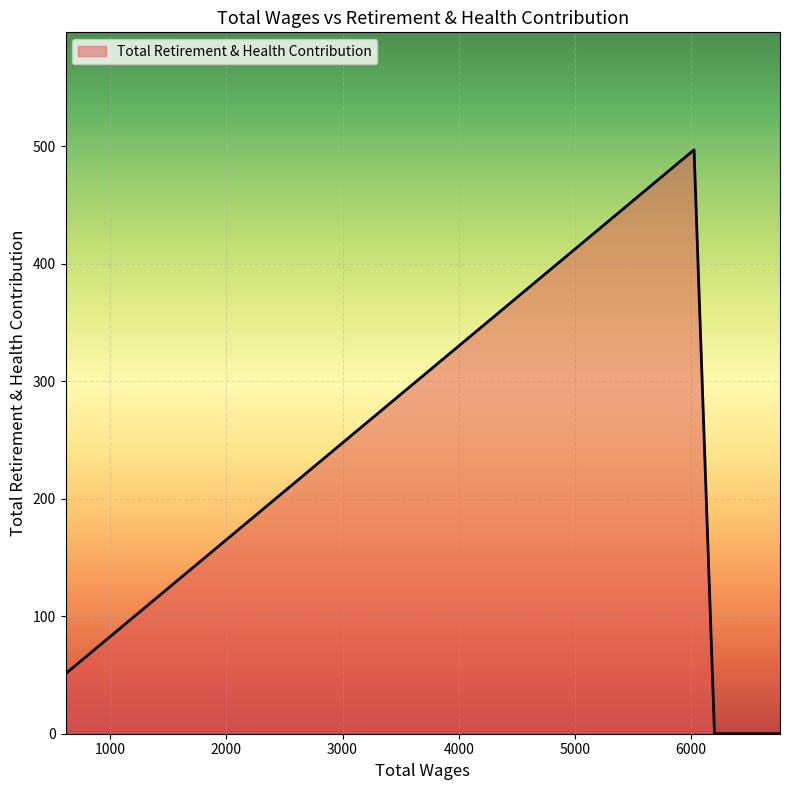

What is the greatest value displayed?

497